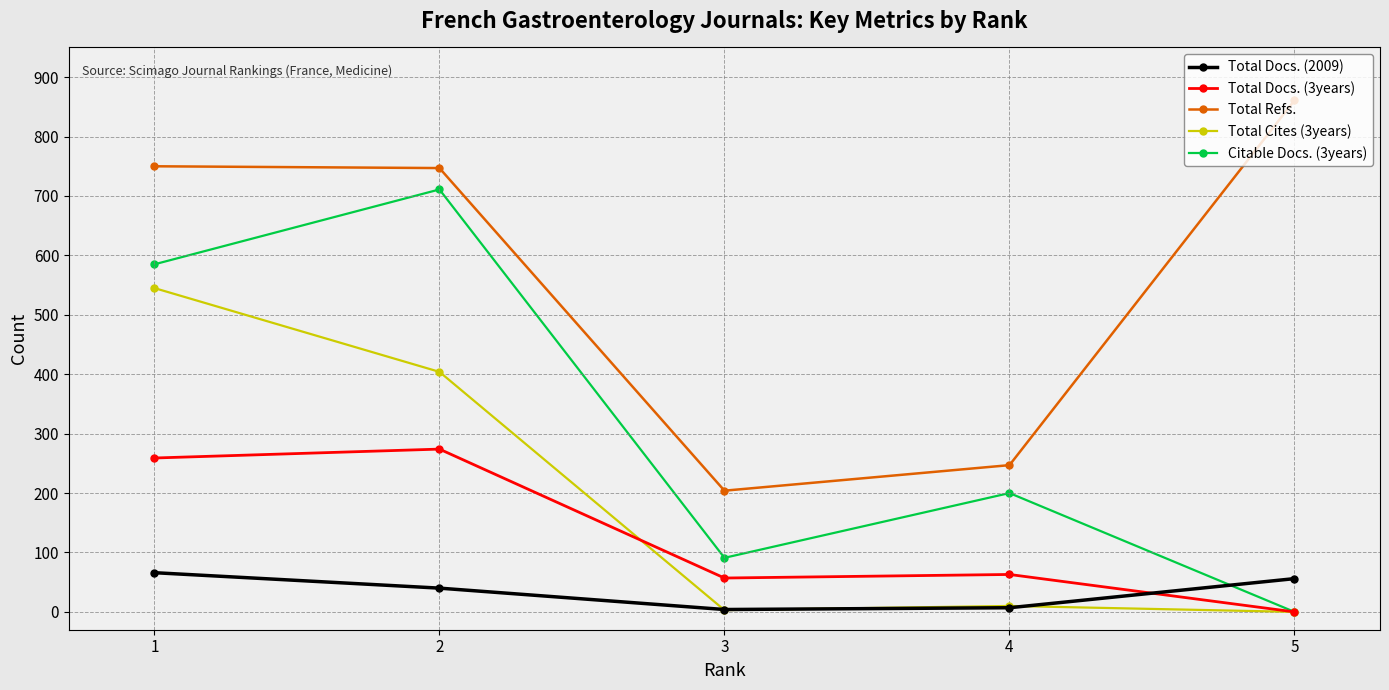

What is the sum of all Total Docs. (3years) values?

653